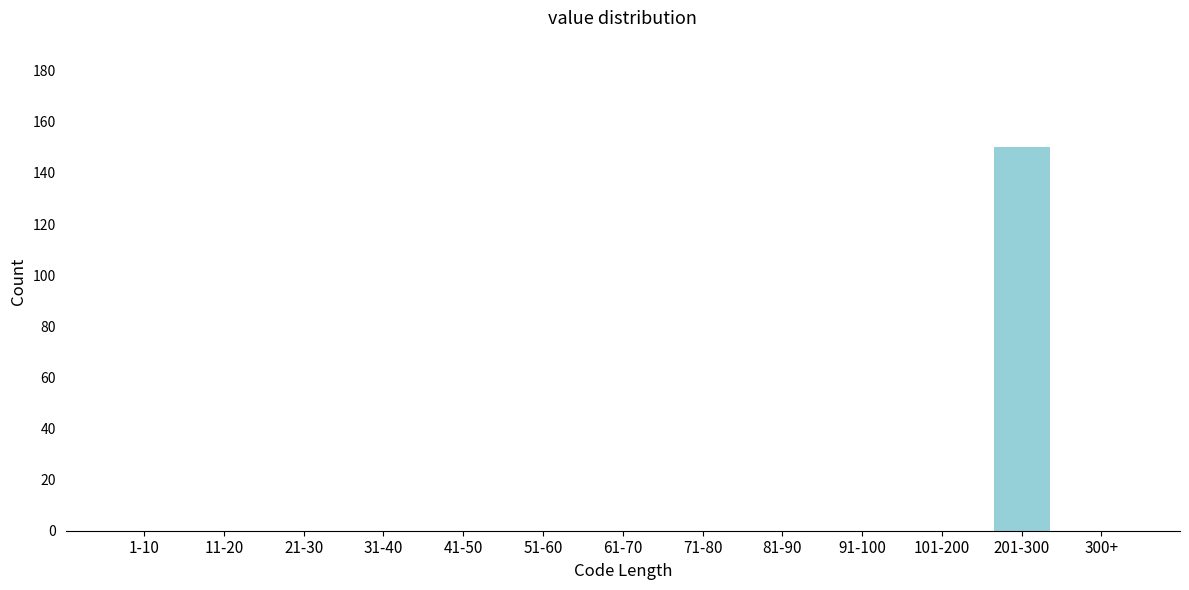

Reading left to right, list all the values displayed in this chart.

1-10=0	11-20=0	21-30=0	31-40=0	41-50=0	51-60=0	61-70=0	71-80=0	81-90=0	91-100=0	101-200=0	201-300=150	300+=0